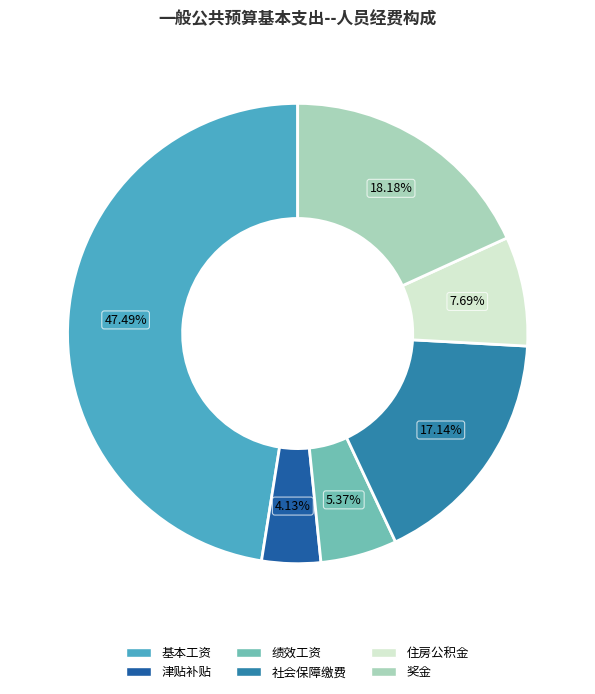

Combined, do 绩效工资 and 社会保障缴费 account for over 50%?

No